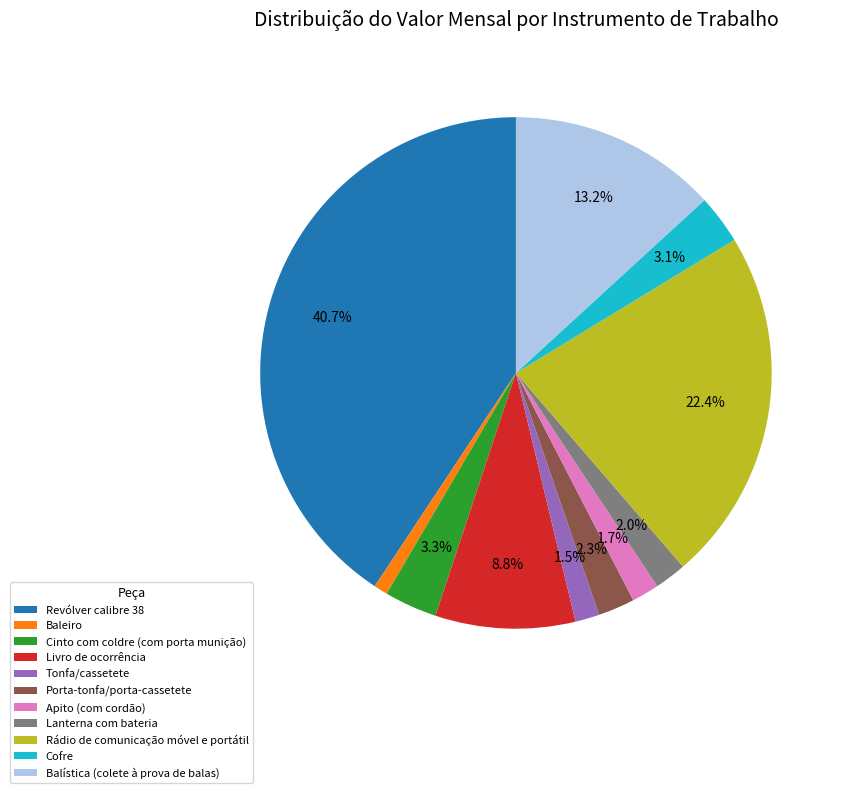

To the nearest percent, what is the difference between the largest and smallest slice percentages?

40%